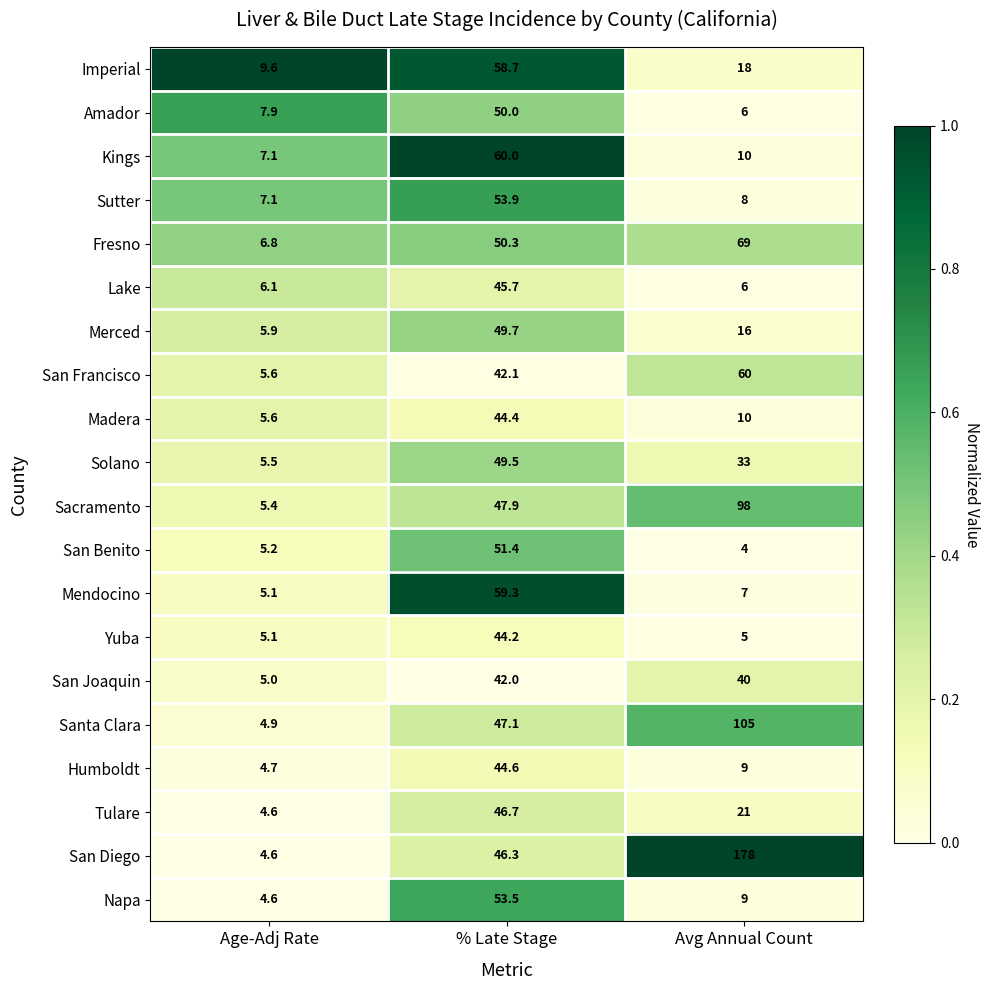

At % Late Stage, list the series in order from smallest to largest.

San Joaquin, San Francisco, Yuba, Madera, Humboldt, Lake, San Diego, Tulare, Santa Clara, Sacramento, Solano, Merced, Amador, Fresno, San Benito, Napa, Sutter, Imperial, Mendocino, Kings